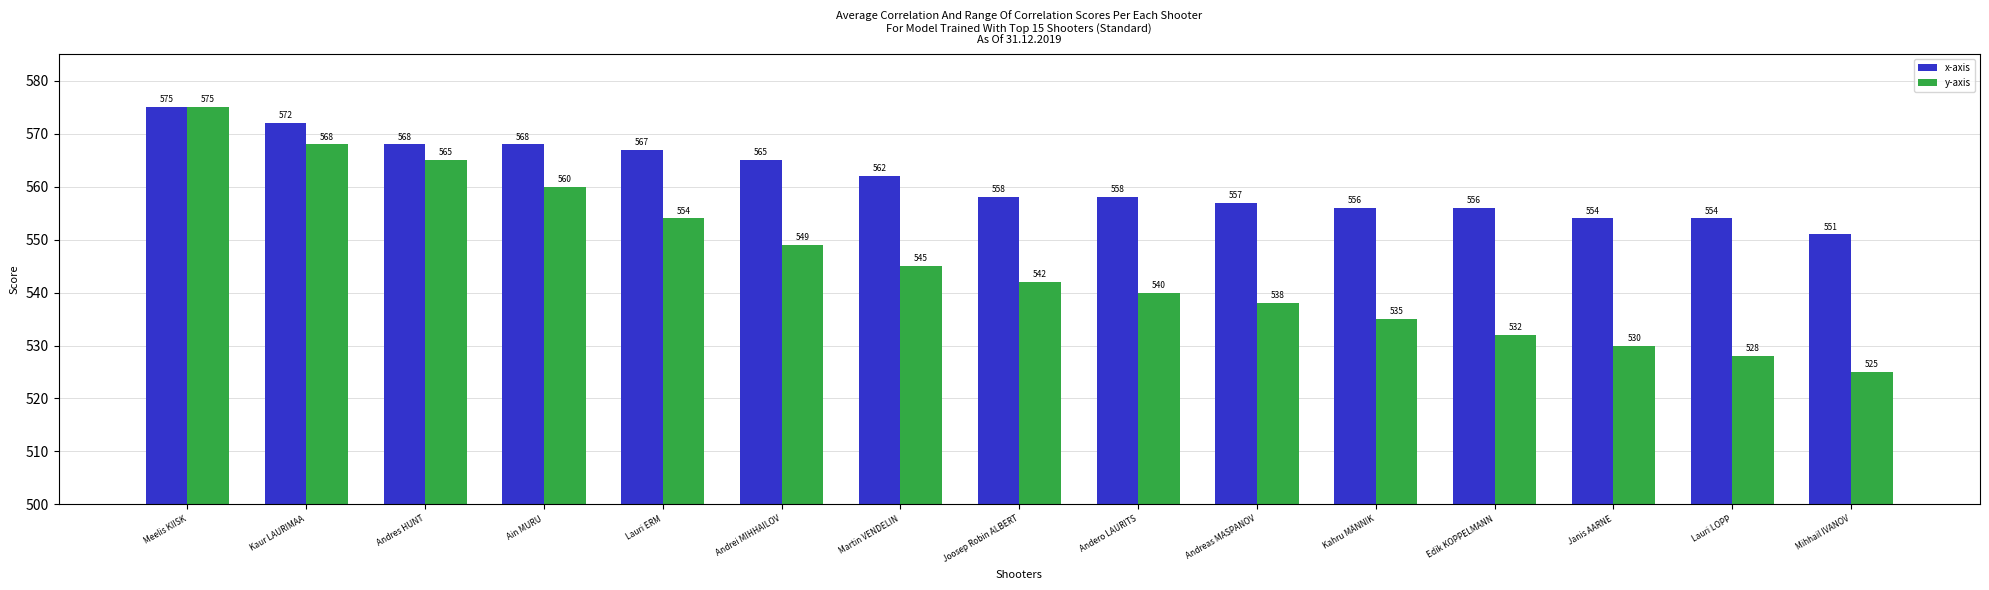

At how many categories does at least one series exceed 525?

15